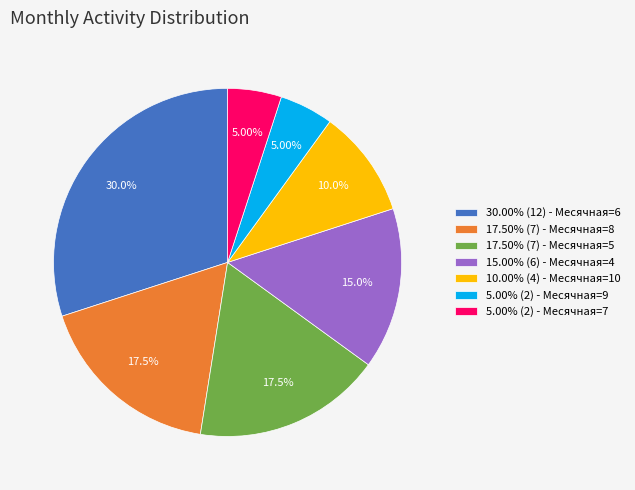

Is there any slice that represents more than half of the pie?

No